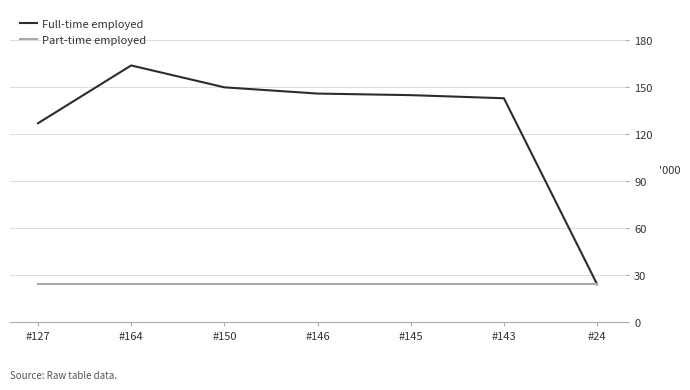

Rank the series by their maximum value, from highest to lowest.

Full-time employed, Part-time employed